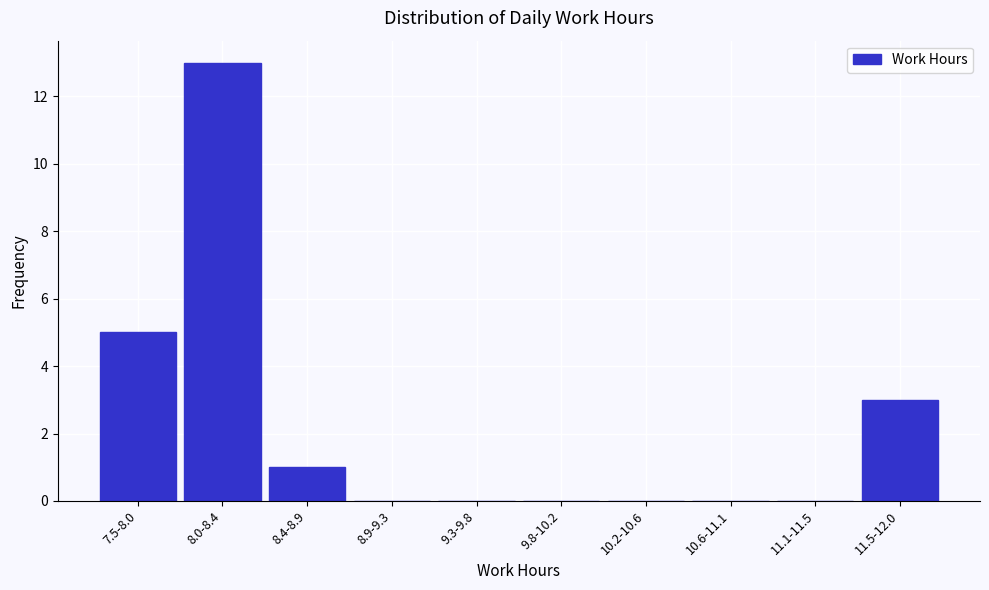

Reading right to left, transcribe all the data shown in this chart.

11.5-12.0=3	11.1-11.5=0	10.6-11.1=0	10.2-10.6=0	9.8-10.2=0	9.3-9.8=0	8.9-9.3=0	8.4-8.9=1	8.0-8.4=13	7.5-8.0=5